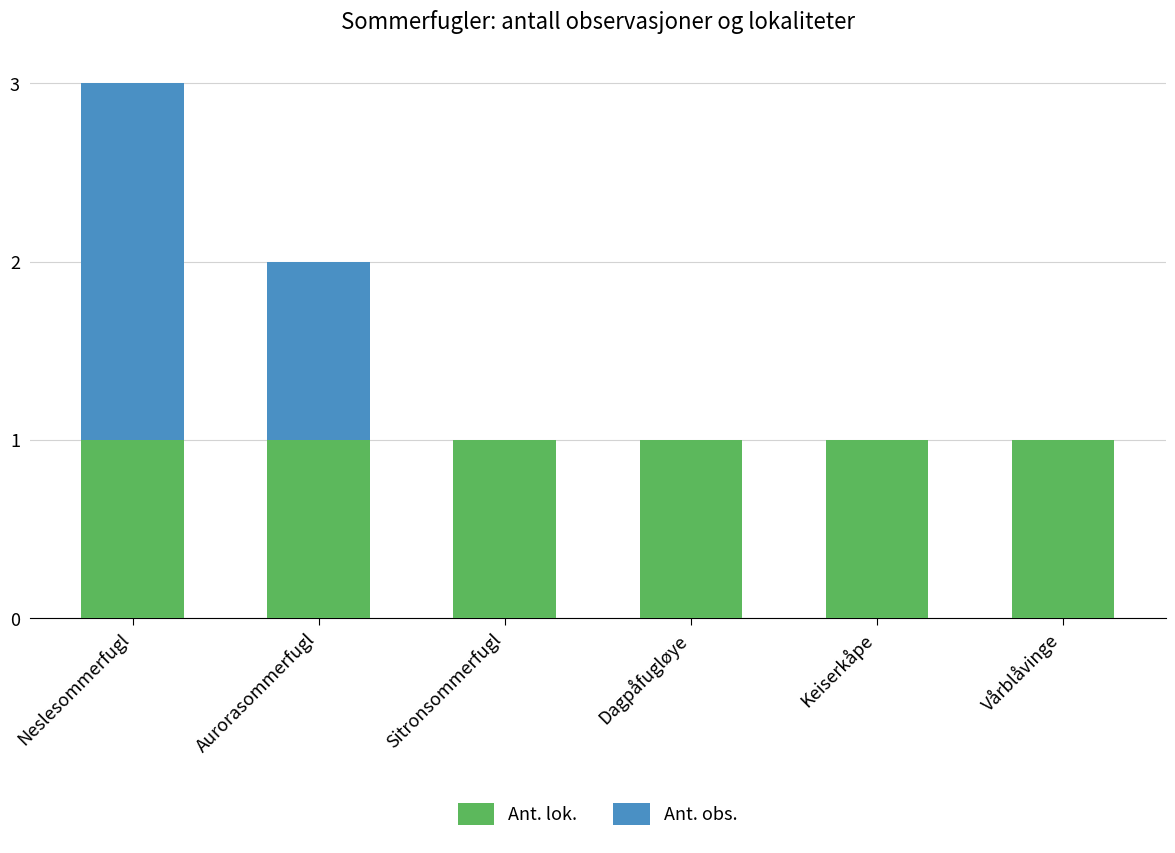

True or false: Ant. lok. has a value of 1 at Vårblåvinge.

True